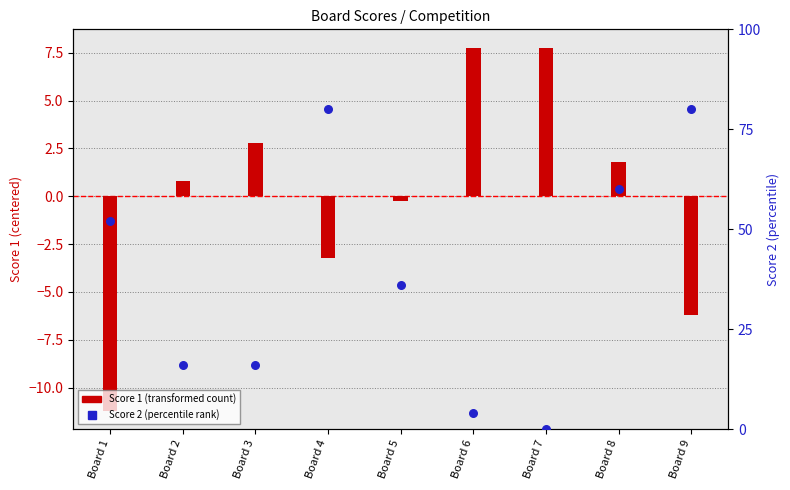

Which series has the widest spread of Y values?

Score 2